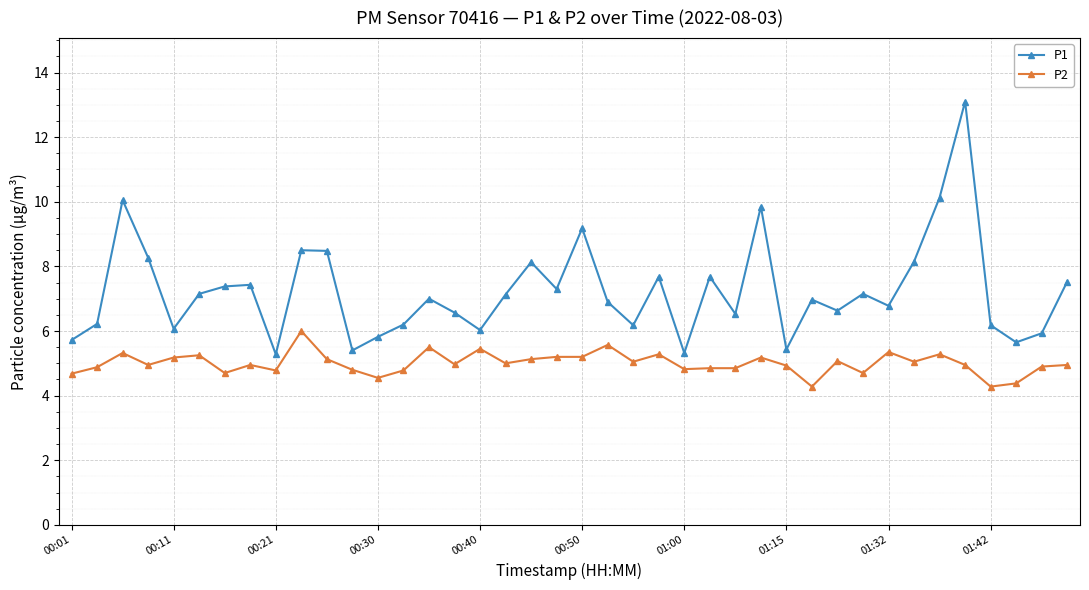

True or false: P1 has more than 1 points higher than both neighbors.

True